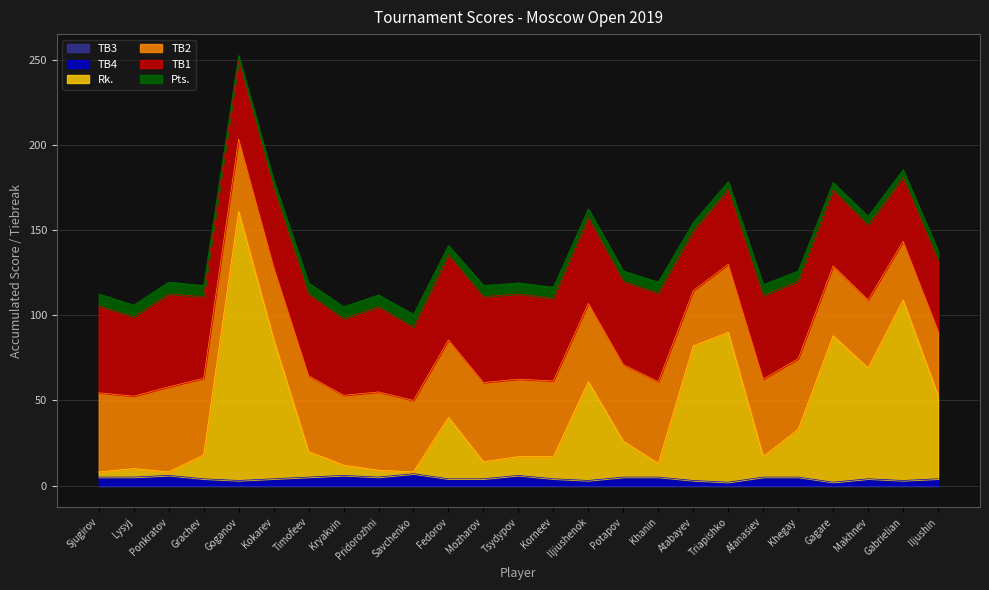

Reading right to left, transcribe all the data shown in this chart.

Pts.: 5.5	4.5	5.0	4.5	6.0	6.5	4.5	5.0	6.5	6.0	5.0	6.5	6.5	6.5	5.5	7.5	7.0	7.0	6.5	4.5	3.0	6.5	7.0	7.0	7.0
TB1: 41.5	37.5	44.0	44.5	45.5	49.0	44.0	35.0	52.0	49.0	50.5	48.5	50.0	50.5	50.0	43.0	50.0	45.0	48.0	46.5	46.0	48.0	54.5	46.5	51.0
TB2: 38.0	34.5	40.0	41.0	41.5	45.5	40.0	32.5	48.0	45.0	46.0	44.5	45.5	46.5	45.5	42.0	46.0	41.0	44.5	42.5	42.5	45.0	50.0	42.5	46.5
Rk.: 49.0	106.0	65.0	86.0	28.0	12.0	88.0	79.0	8.0	21.0	58.0	13.0	11.0	10.0	36.0	1.0	4.0	6.0	15.0	82.0	158.0	14.0	2.0	5.0	3.0
TB4: 4.0	3.0	4.0	2.0	5.0	5.0	2.0	3.0	5.0	5.0	3.0	4.0	6.0	4.0	4.0	7.0	5.0	6.0	5.0	4.0	3.0	4.0	6.0	5.0	5.0
TB3: 0.0	0.0	0.0	0.0	0.0	0.0	0.0	0.0	0.0	0.0	0.0	0.0	0.0	0.0	0.0	0.0	0.0	0.0	0.0	0.0	0.0	0.0	0.0	0.0	0.0